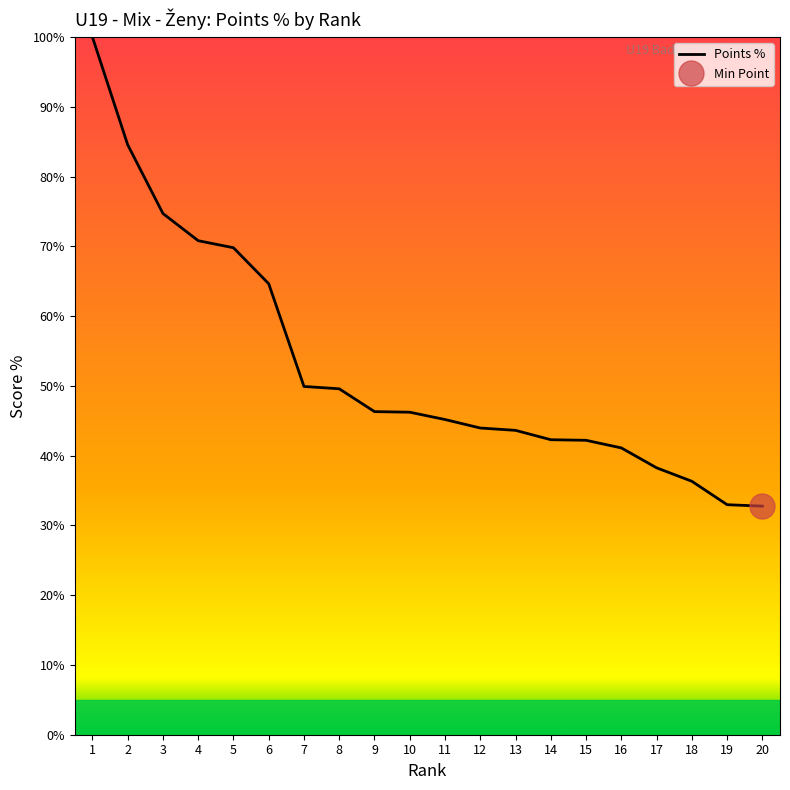

What is the change in value from 2 to 16?

-43.5